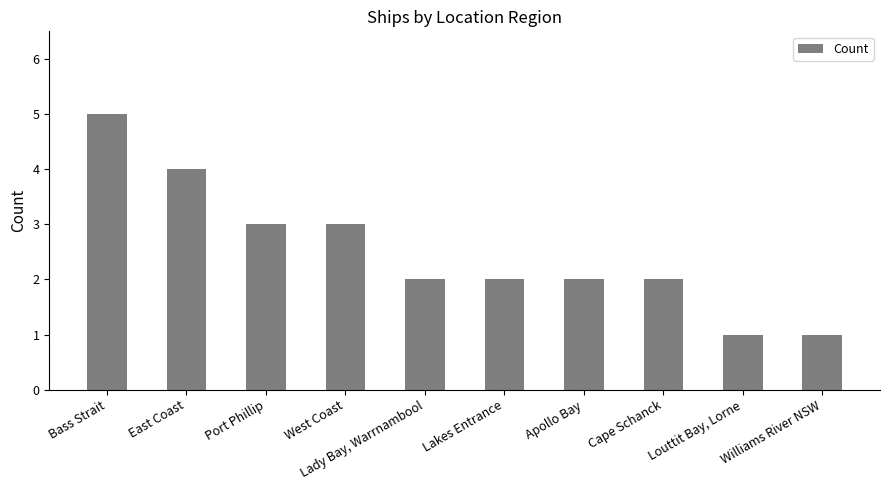

What is the sum of the values at Bass Strait and Williams River NSW?

6